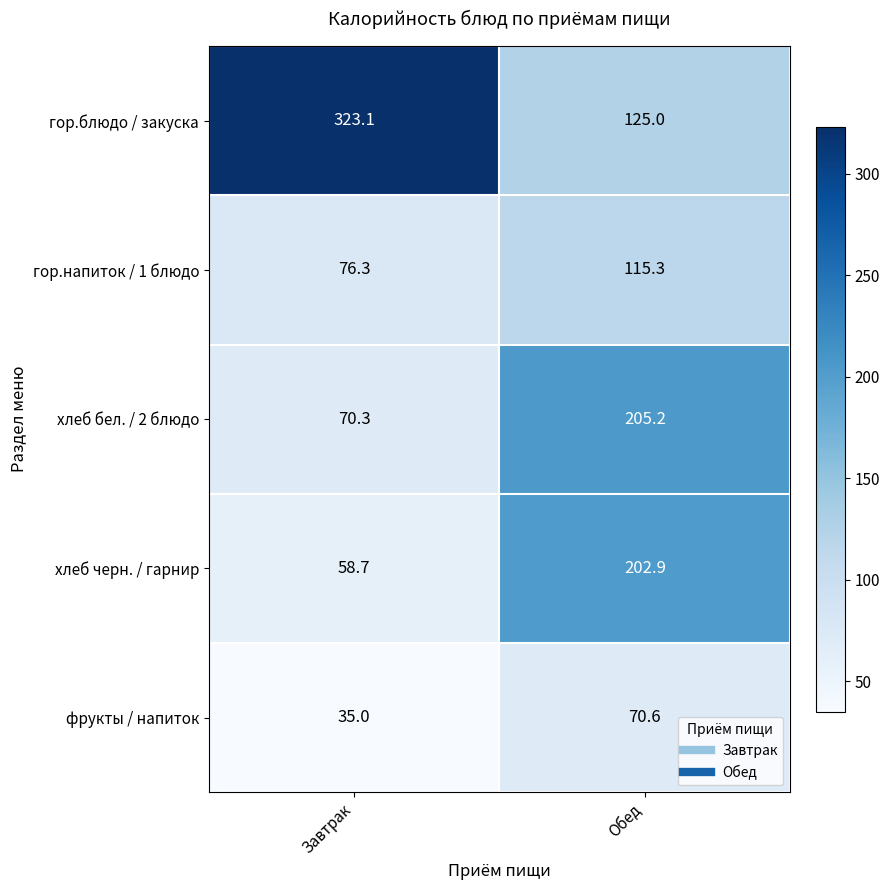

How many data points in хлеб черн. / гарнир are less than 202?

1